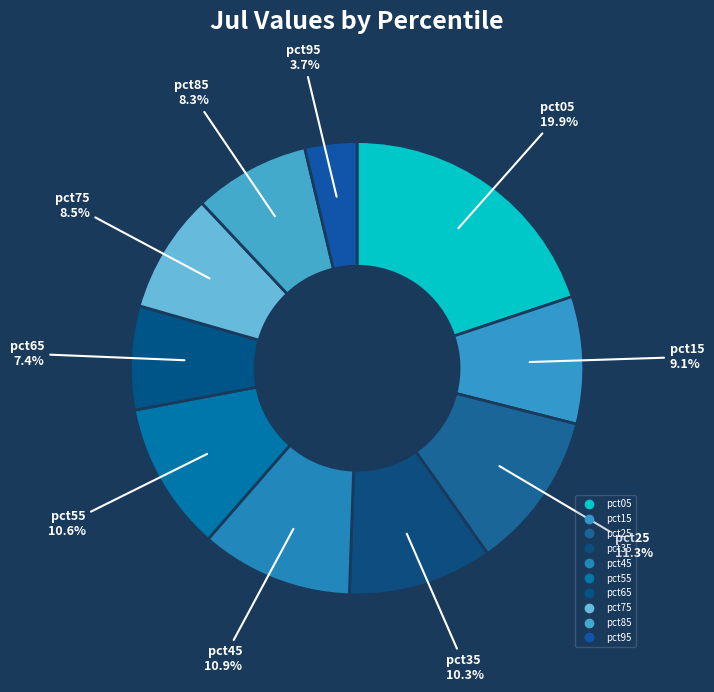

Rank the categories by value from highest to lowest.

pct05, pct25, pct45, pct55, pct35, pct15, pct75, pct85, pct65, pct95